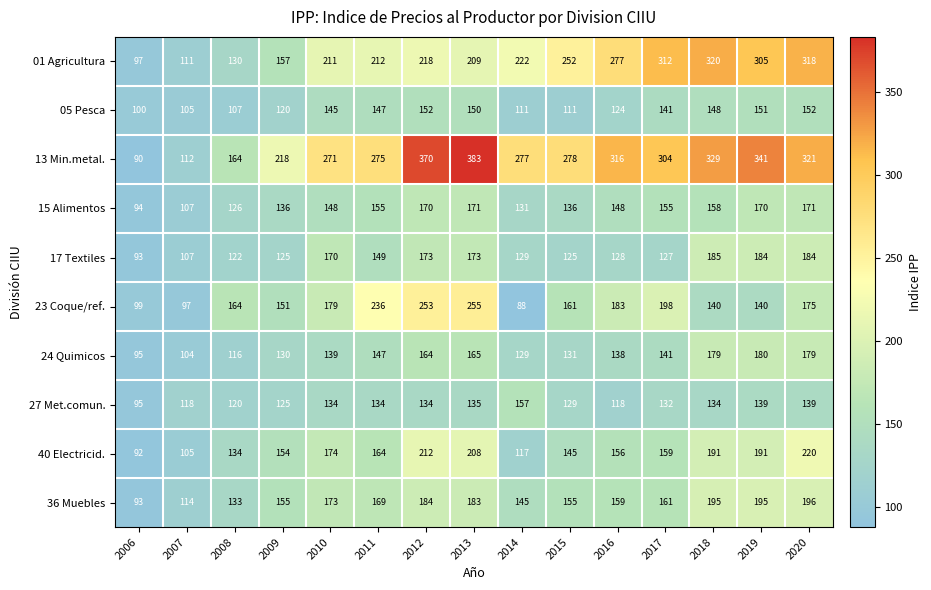

Count the number of data series in this chart.

10